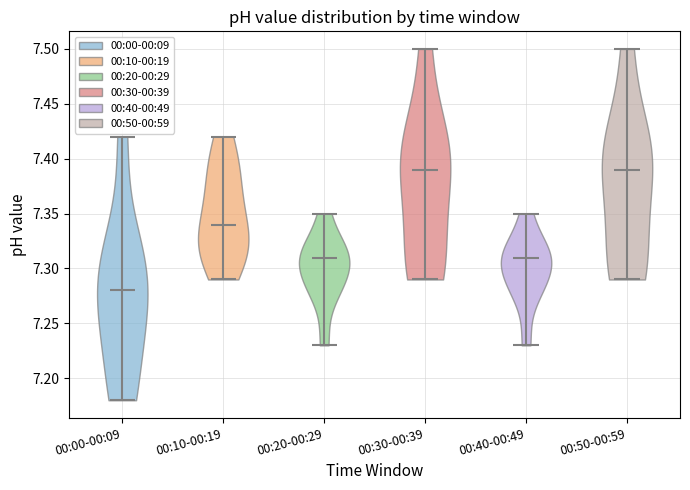

Reading left to right, read every violin against the y-axis: where its median line is, and the lowest and highest points it reaches. The values are not printed on the chart, so give them approximately, as read against the axis.

00:00-00:09: median line 7.28, lowest point 7.18, highest point 7.42
00:10-00:19: median line 7.34, lowest point 7.29, highest point 7.42
00:20-00:29: median line 7.31, lowest point 7.23, highest point 7.35
00:30-00:39: median line 7.39, lowest point 7.29, highest point 7.50
00:40-00:49: median line 7.31, lowest point 7.23, highest point 7.35
00:50-00:59: median line 7.39, lowest point 7.29, highest point 7.50